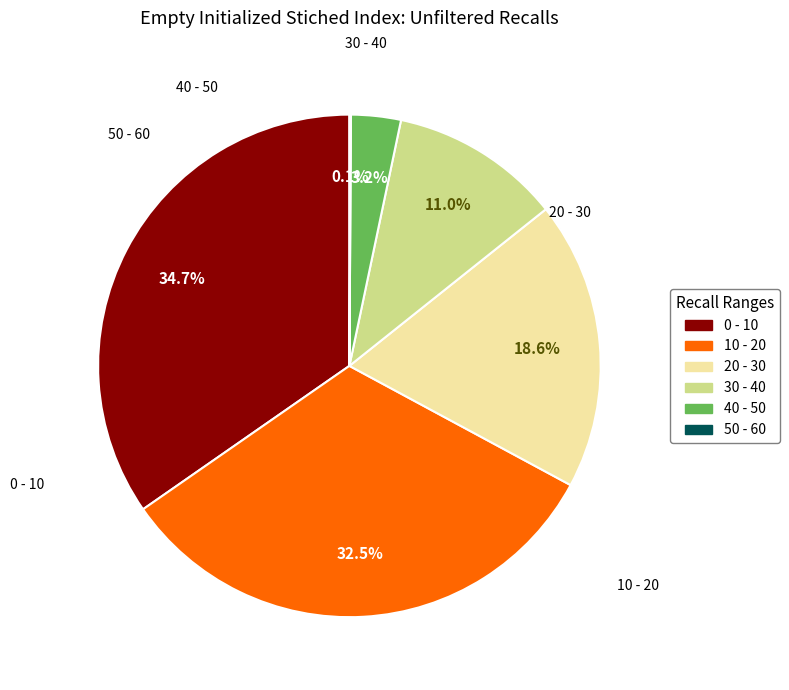

How much of the chart is everything except 10 - 20?

67.5%